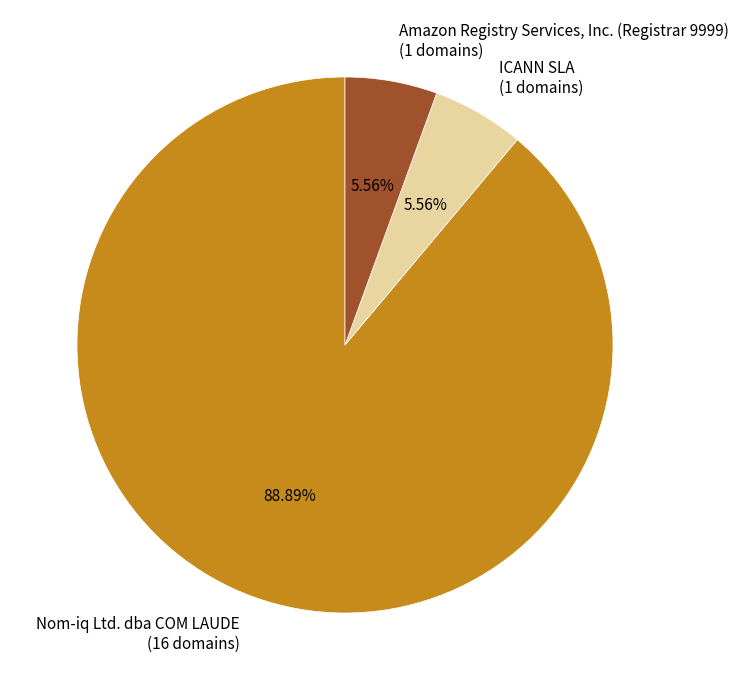

Approximately how many times larger is the value at Nom-iq Ltd. dba COM LAUDE (16 domains) compared to ICANN SLA (1 domains)?

16.0